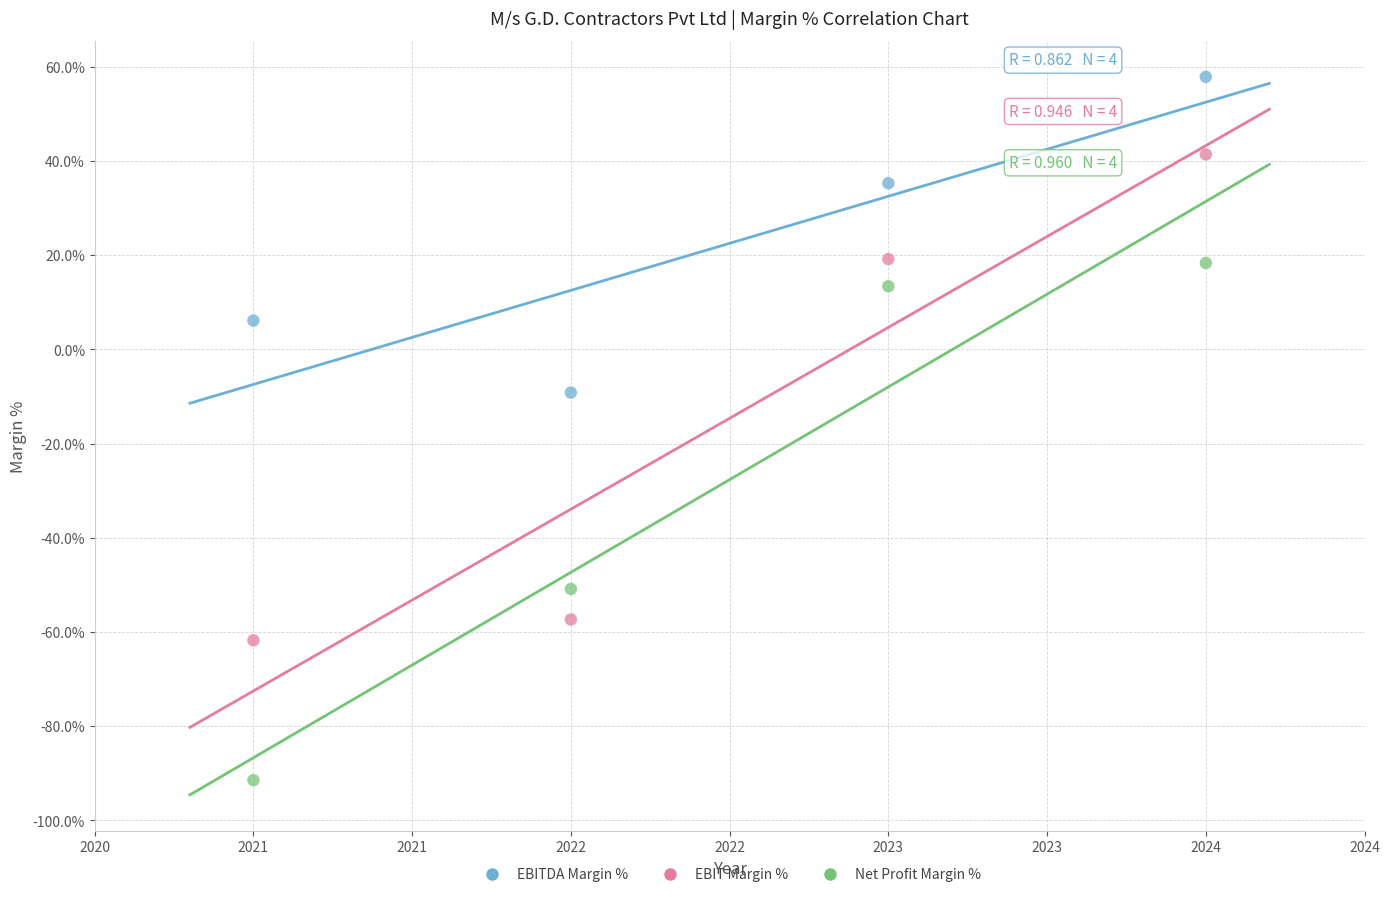

Which series reaches the minimum Y coordinate?

Net Profit Margin %